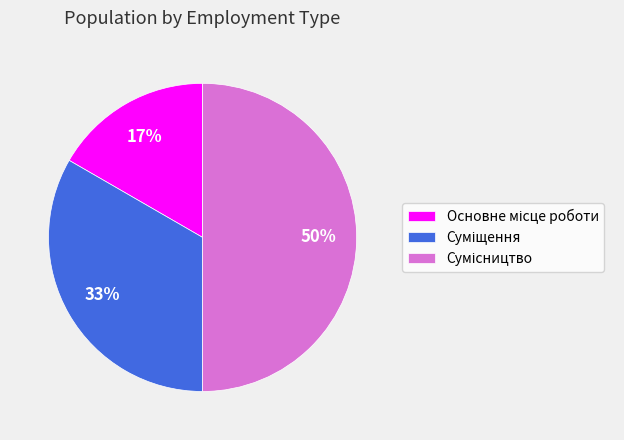

To the nearest percent, what is the average slice percentage?

33%